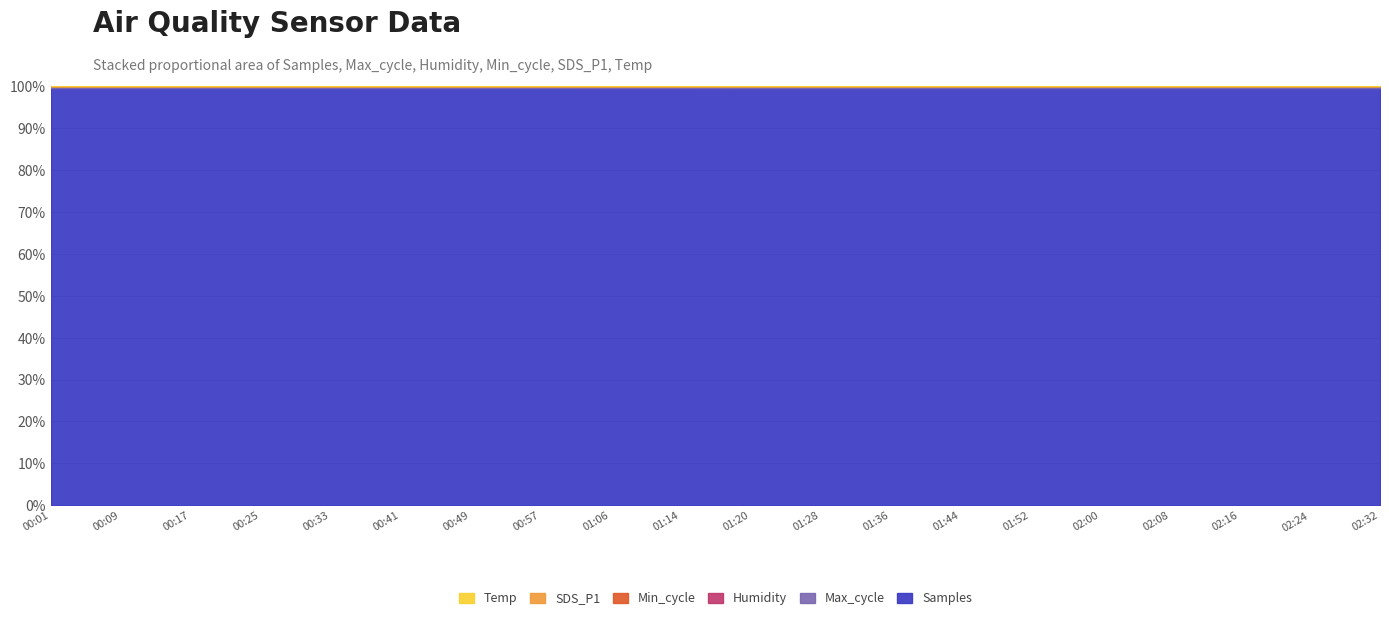

Which category has the highest value across all series?

00:01